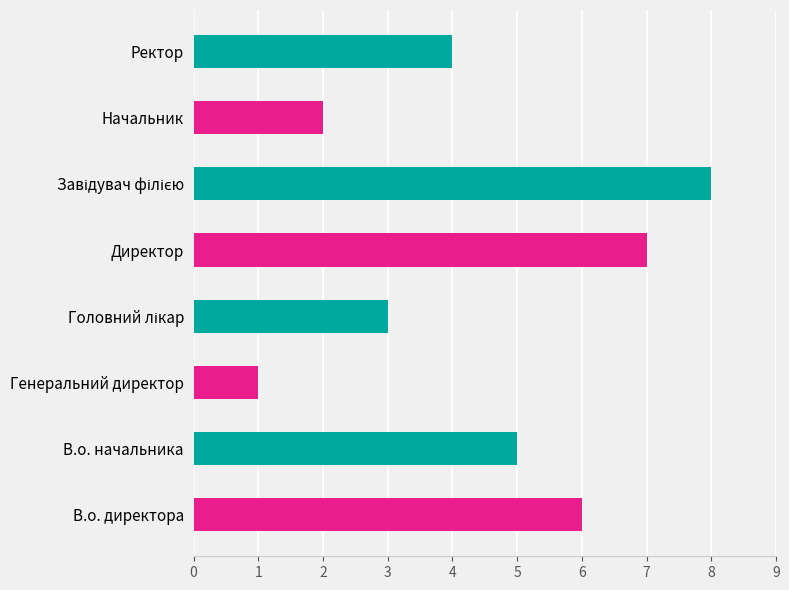

What is the difference between the maximum and minimum values?

7